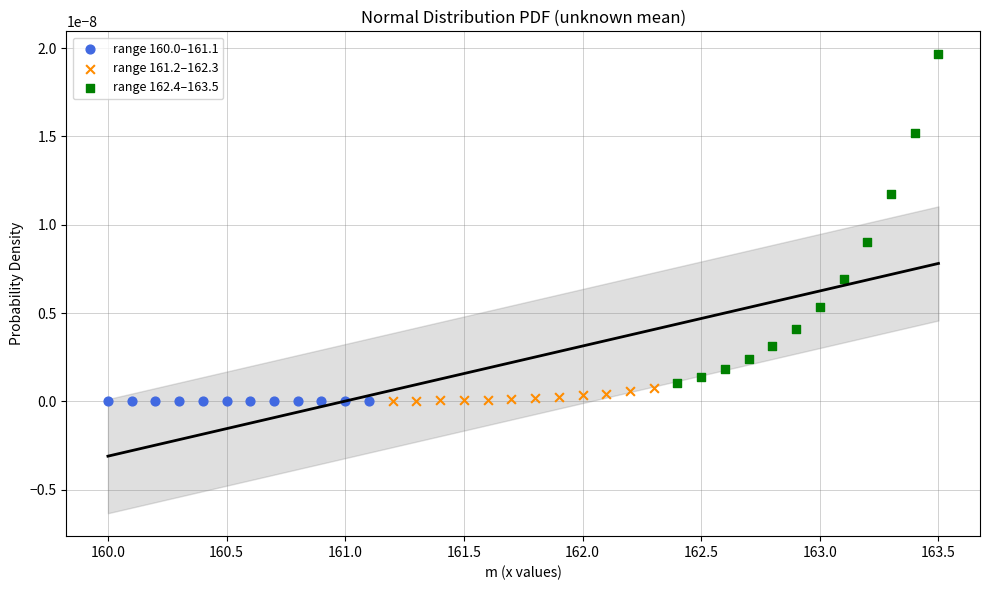

Which series has the largest Y range (max minus min)?

range 162.4–163.5